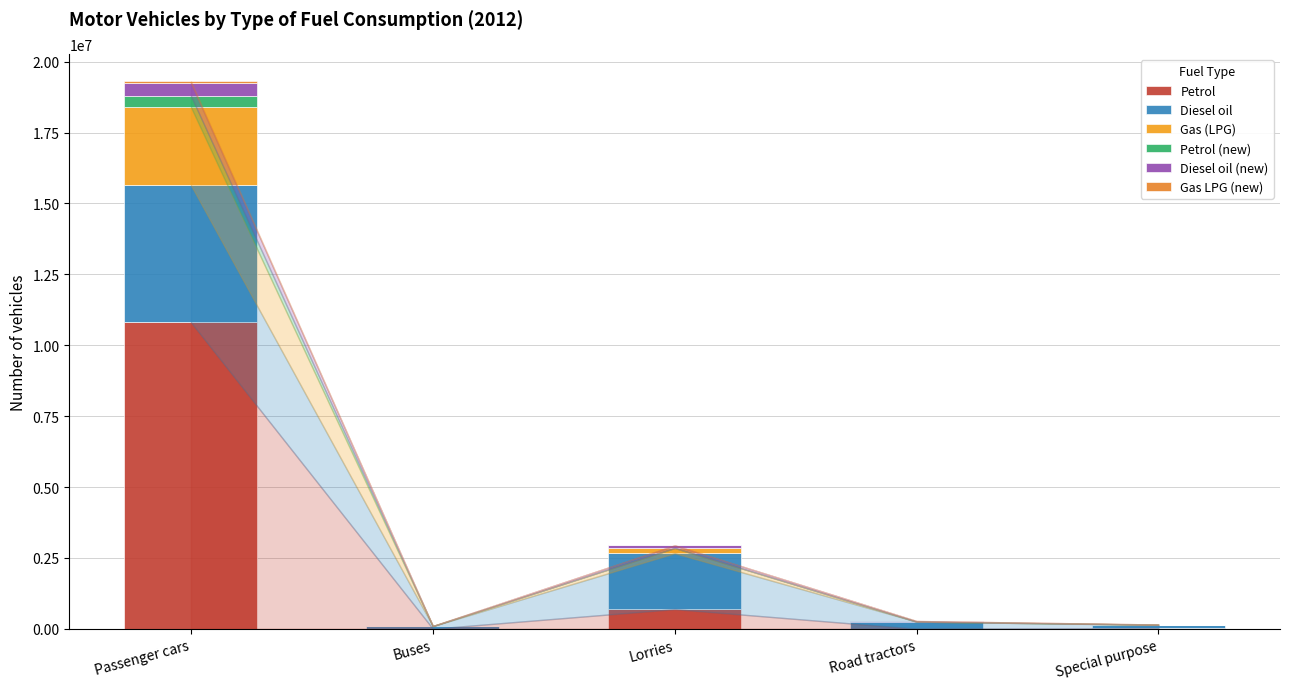

What is the approximate value of Gas (LPG) at Road tractors, to the nearest 100?

1500